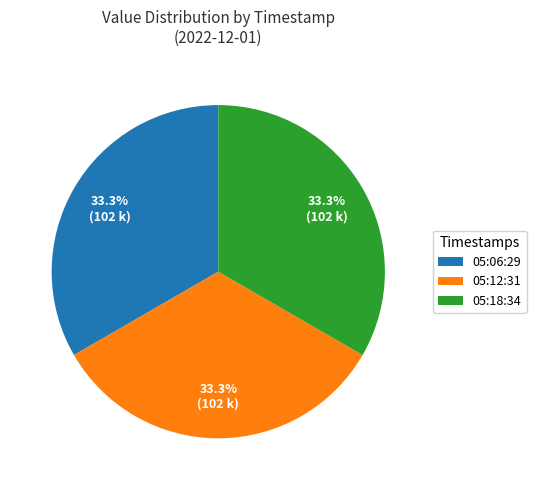

What is the ratio of the value at 05:06:29 to the value at 05:12:31?

1.0